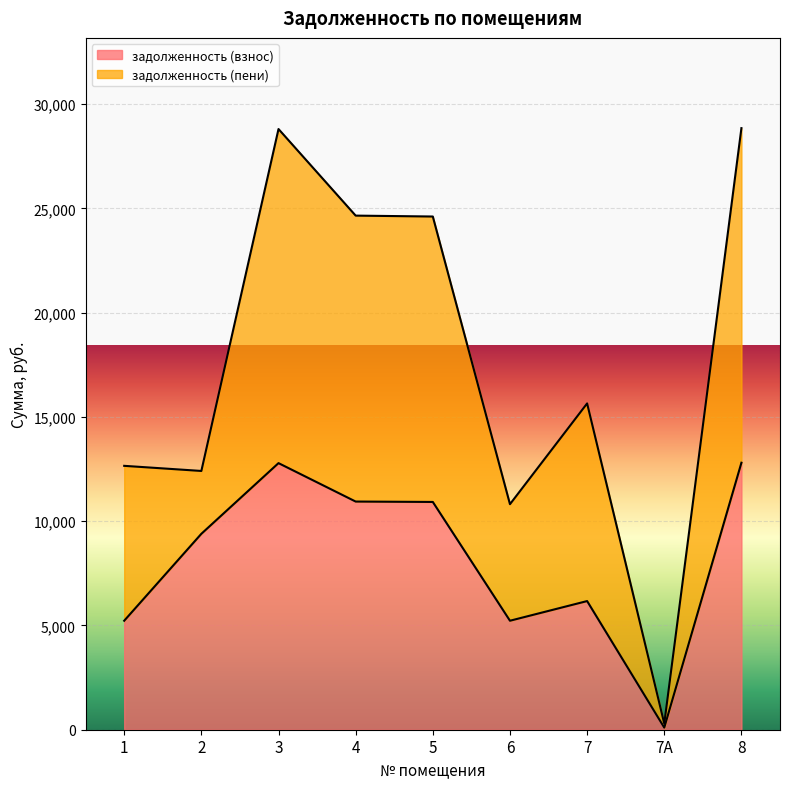

What is the difference between the maximum and minimum values?

12705.2